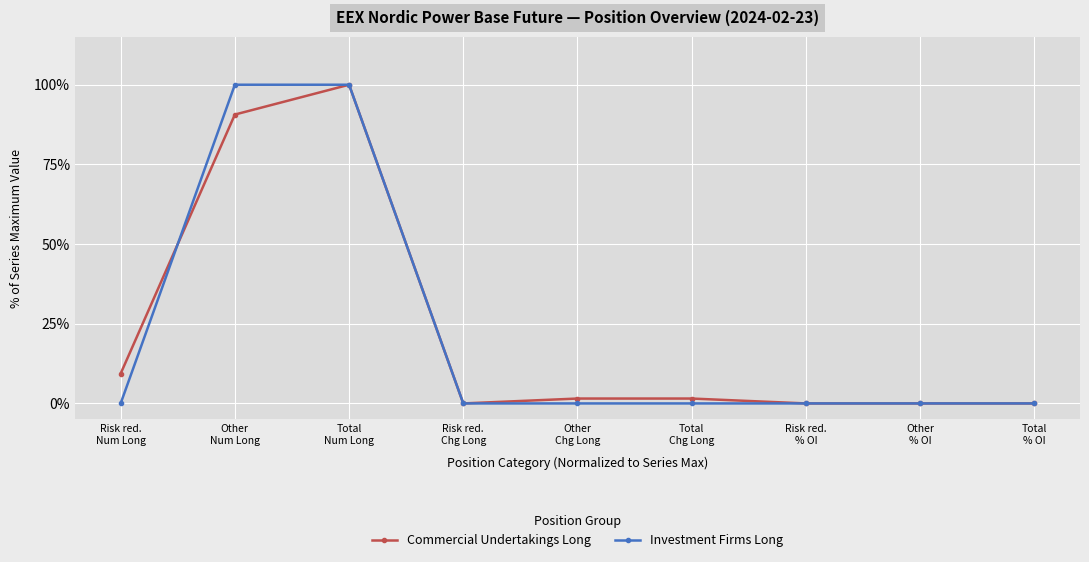

True or false: Commercial Undertakings Long has more than 0 points higher than both neighbors.

True